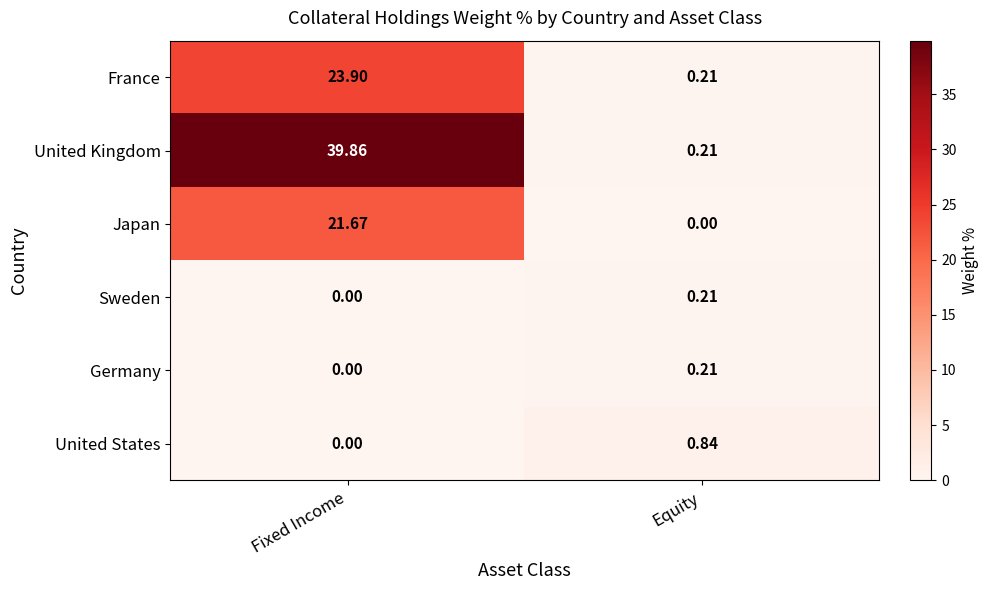

Which series has the largest total across all categories?

United Kingdom